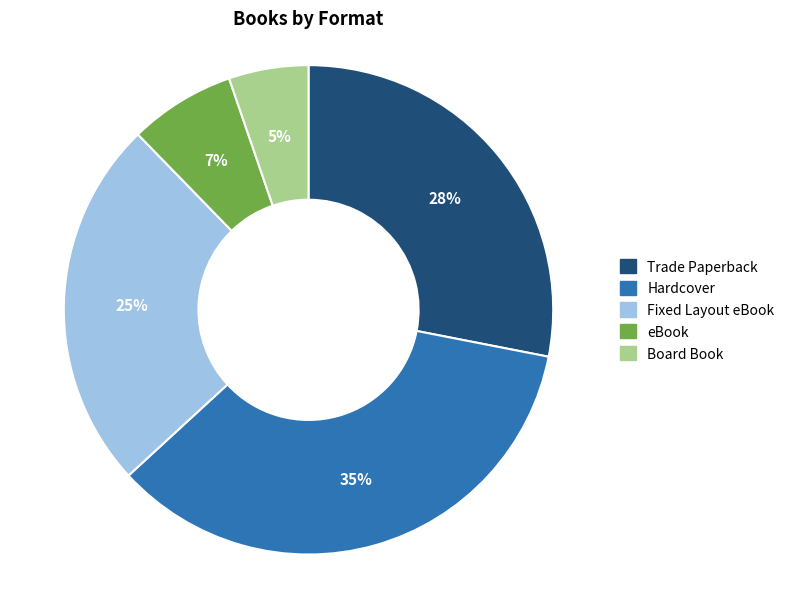

Is the sum of Trade Paperback and eBook greater than half?

No